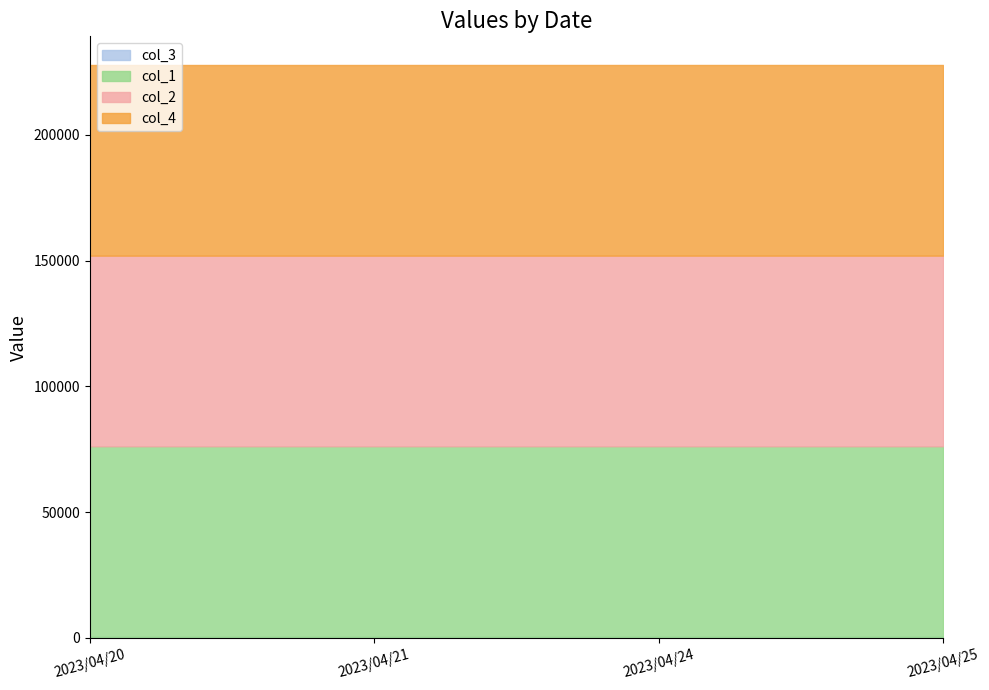

Does the chart display data point markers on the line(s)?

No